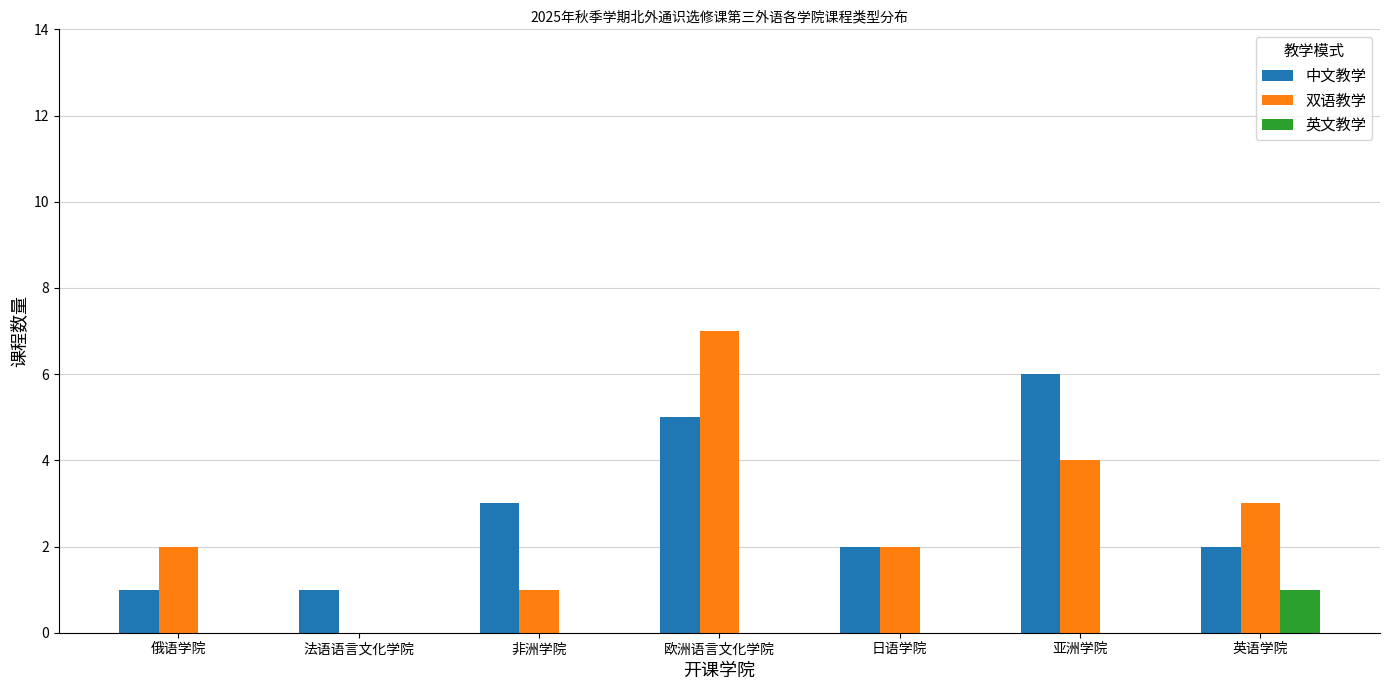

What is the difference between the 中文教学 values at 日语学院 and 非洲学院?

1